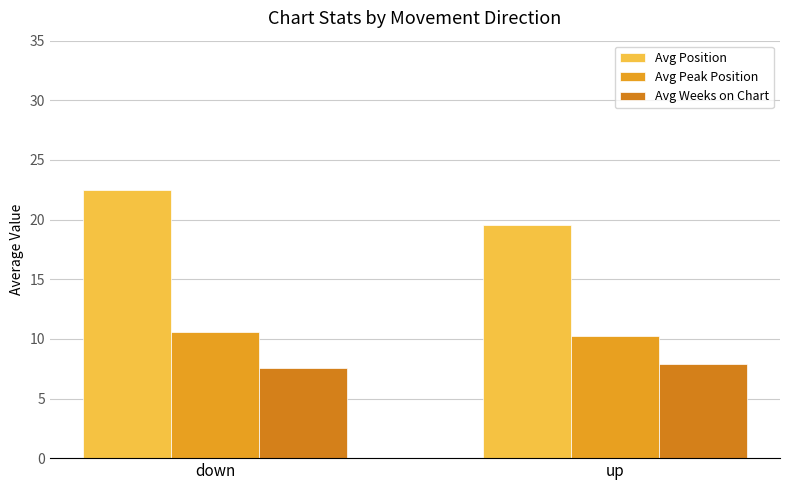

Is the value of Avg Weeks on Chart at up greater than the value of Avg Position at down?

No